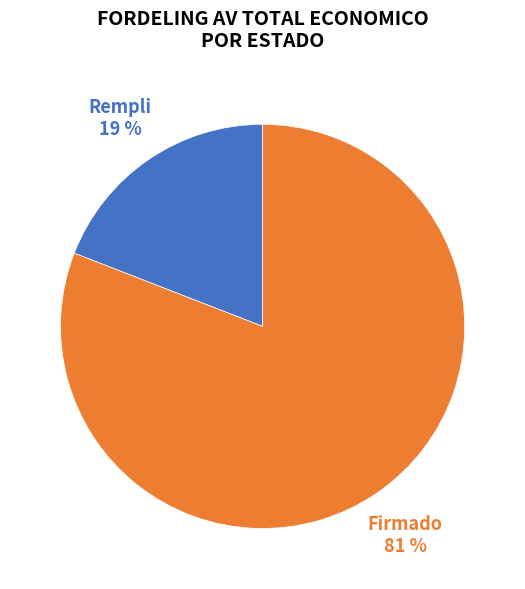

Between Rempli and Firmado, which is larger?

Firmado